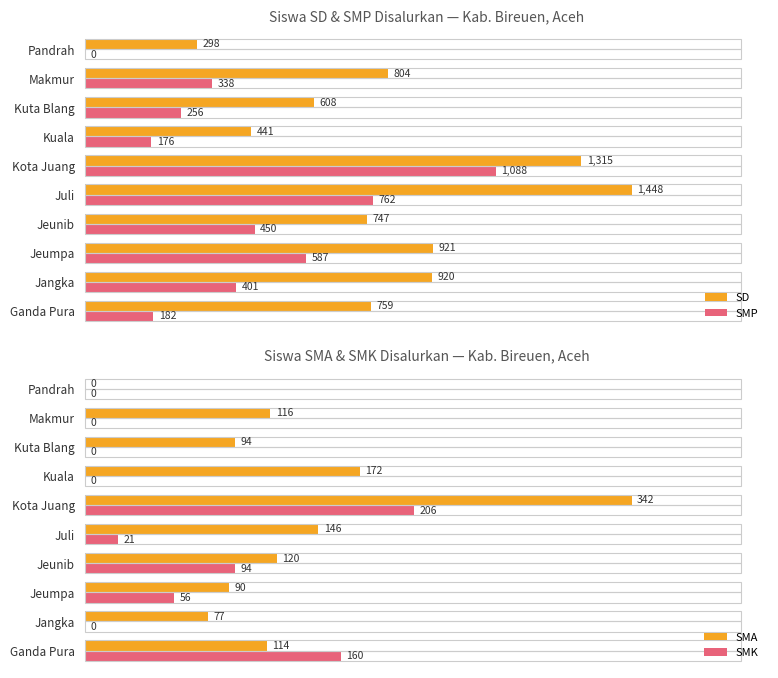

Which series has the largest total across all categories?

SD